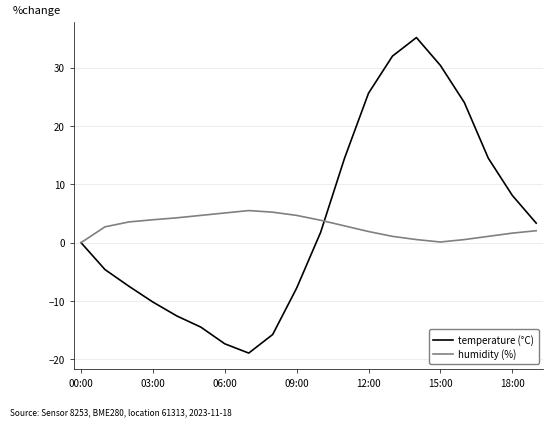

What are all the series names shown in the legend?

temperature (°C), humidity (%)